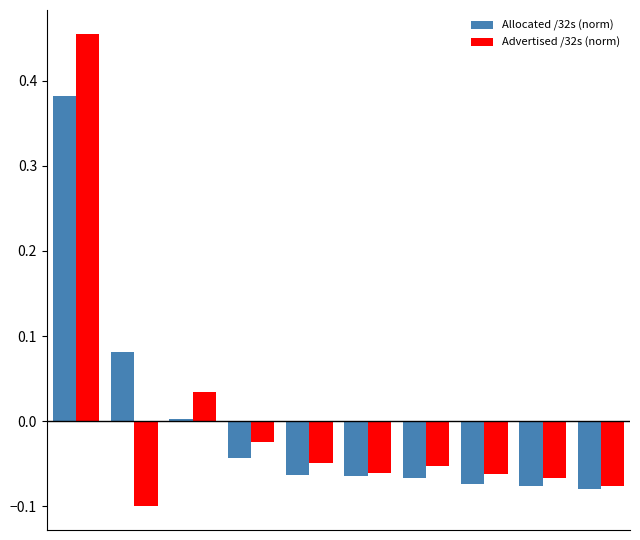

Which series has the largest range (max minus min)?

Advertised /32s (norm)